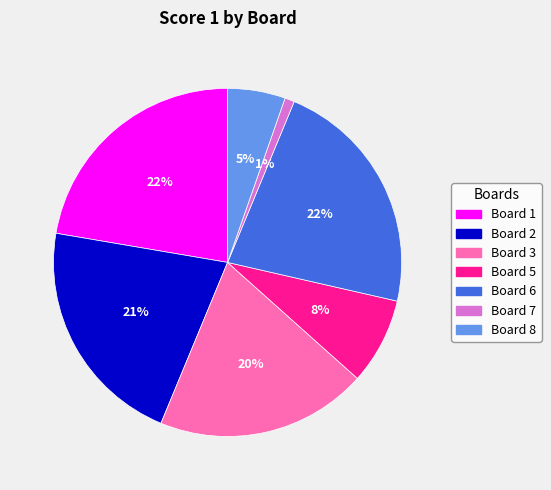

To the nearest percent, what is the average slice percentage?

14%